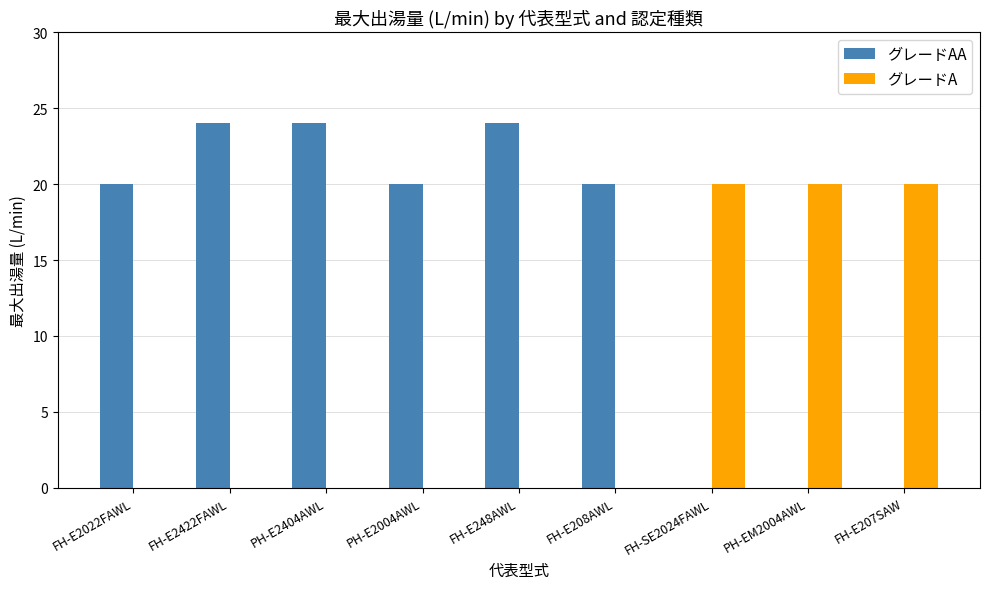

What is the greatest value displayed?

24